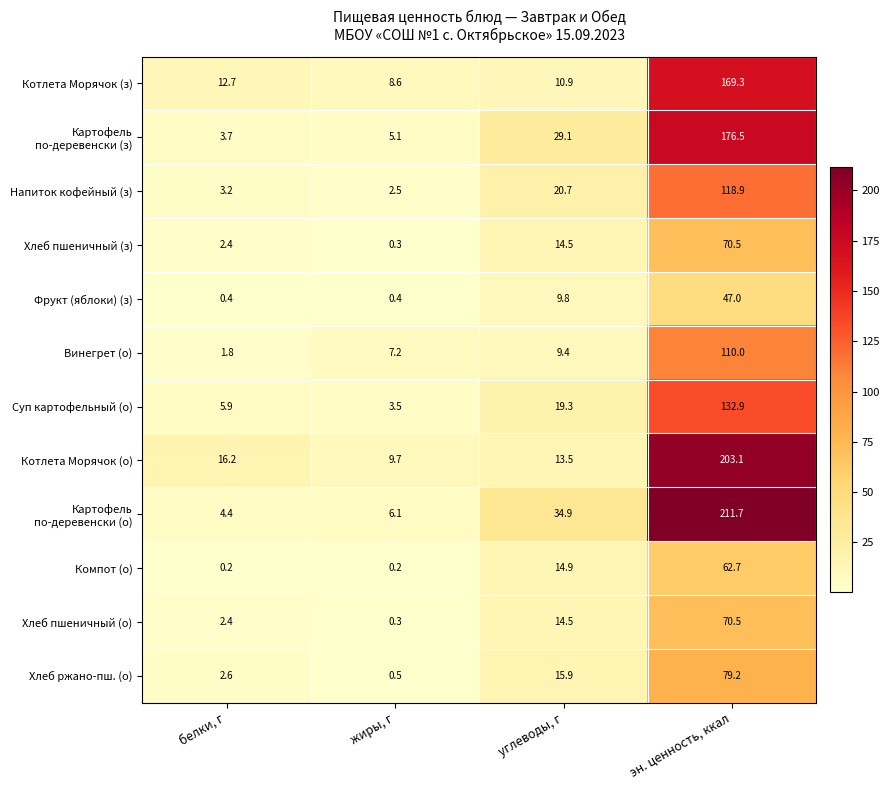

What is the difference between the Напиток кофейный (з) values at углеводы, г and эн. ценность, ккал?

98.2